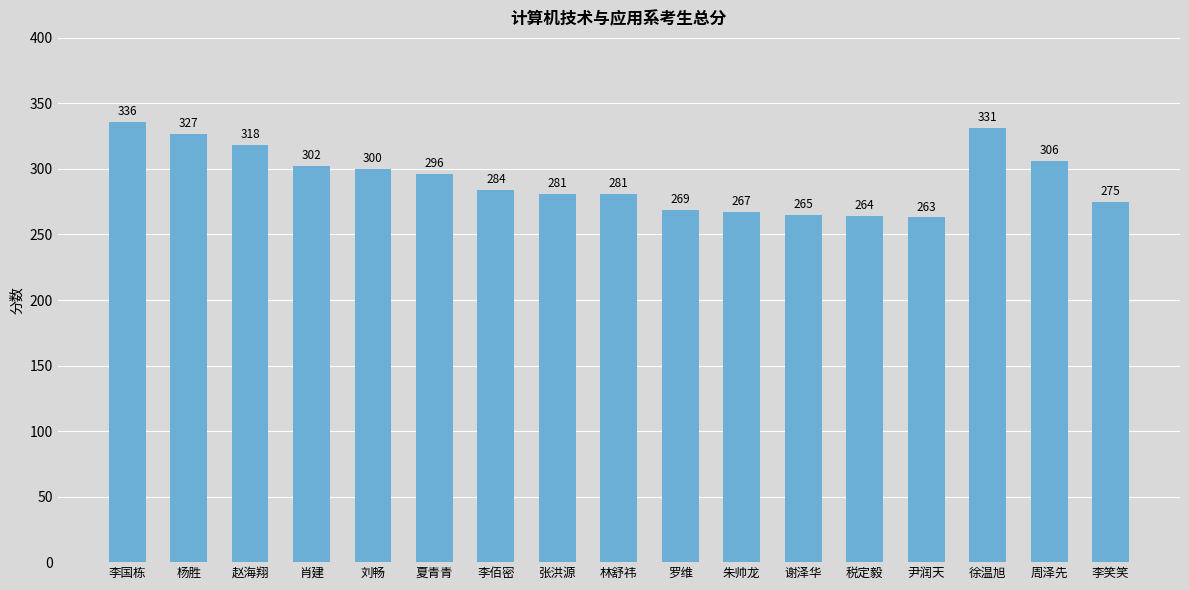

How many distinct data groups are displayed?

1